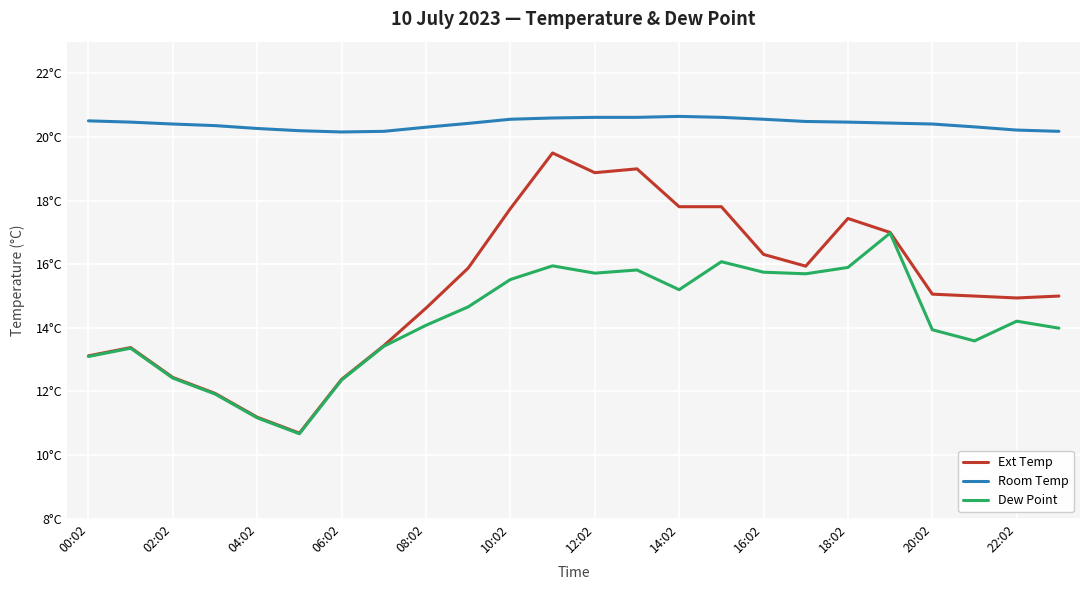

At how many categories does at least one series exceed 16?

24